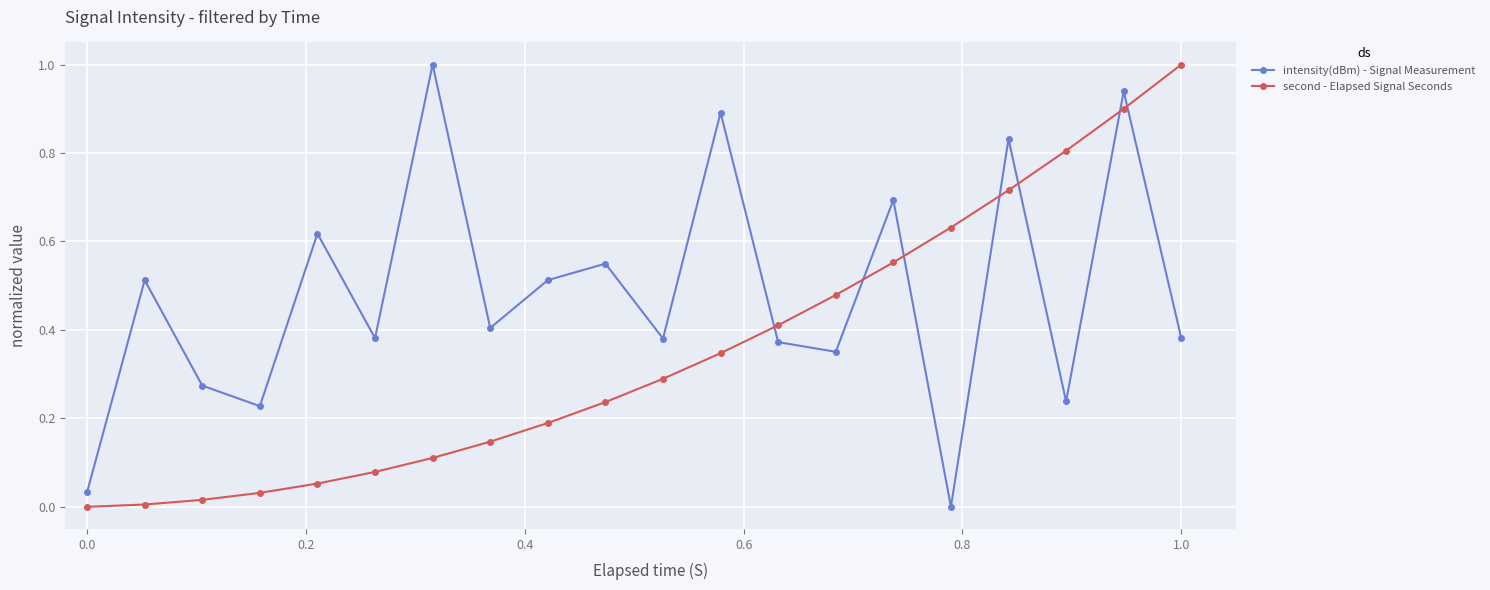

True or false: second - Elapsed Signal Seconds and intensity(dBm) - Signal Measurement intersect in this chart.

True